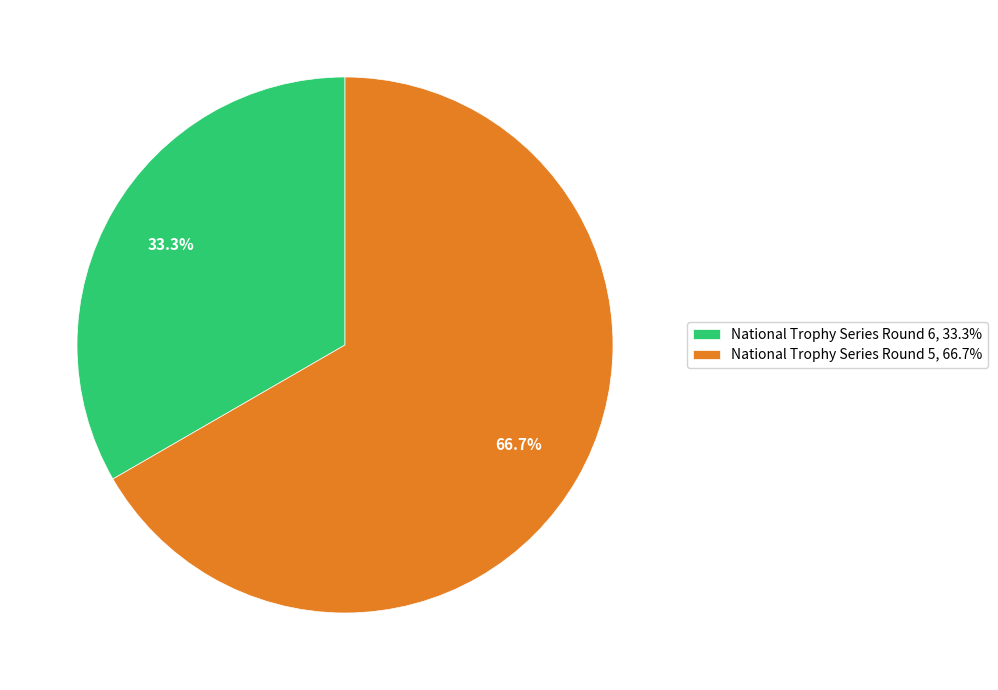

To the nearest percent, what portion does National Trophy Series Round 6 represent?

33%